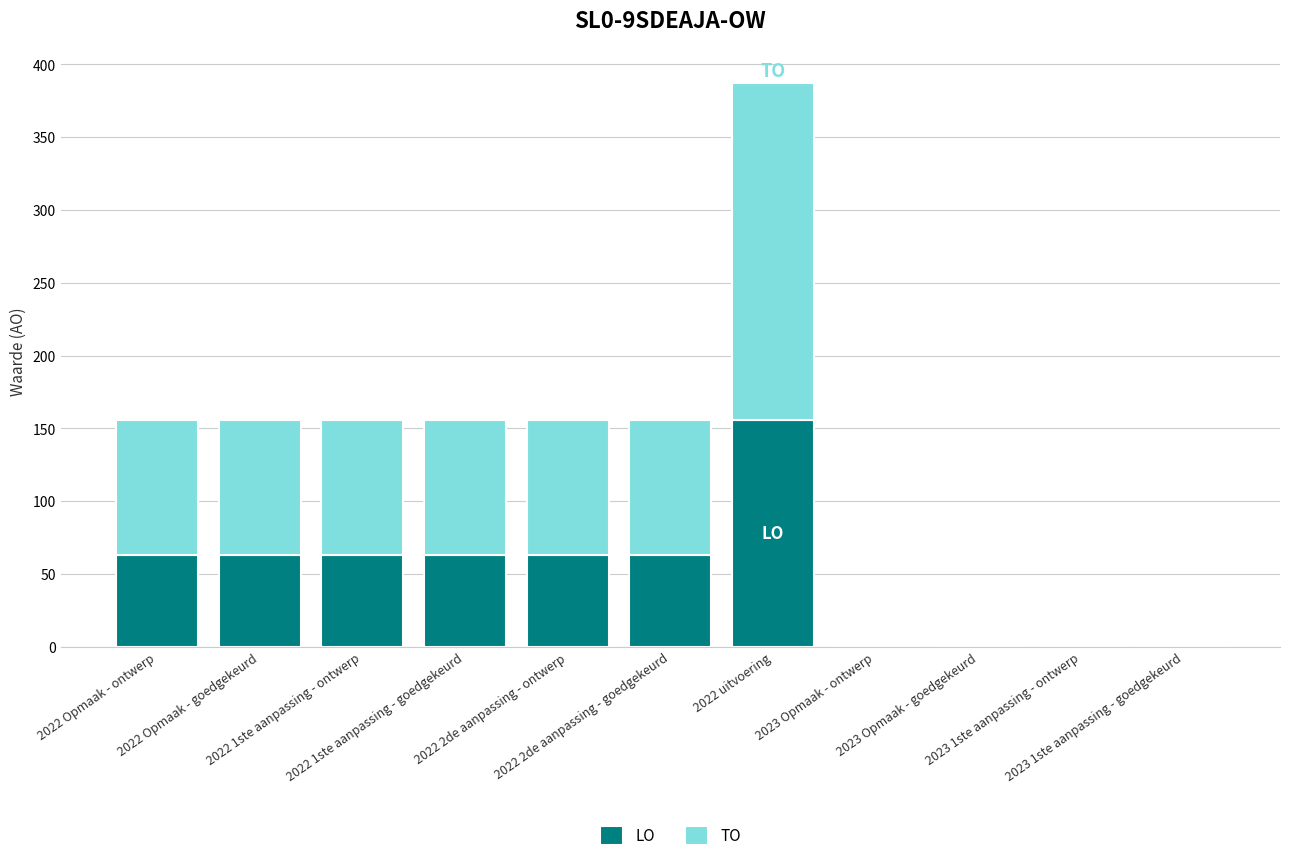

What is the highest value of the LO series?

156.0